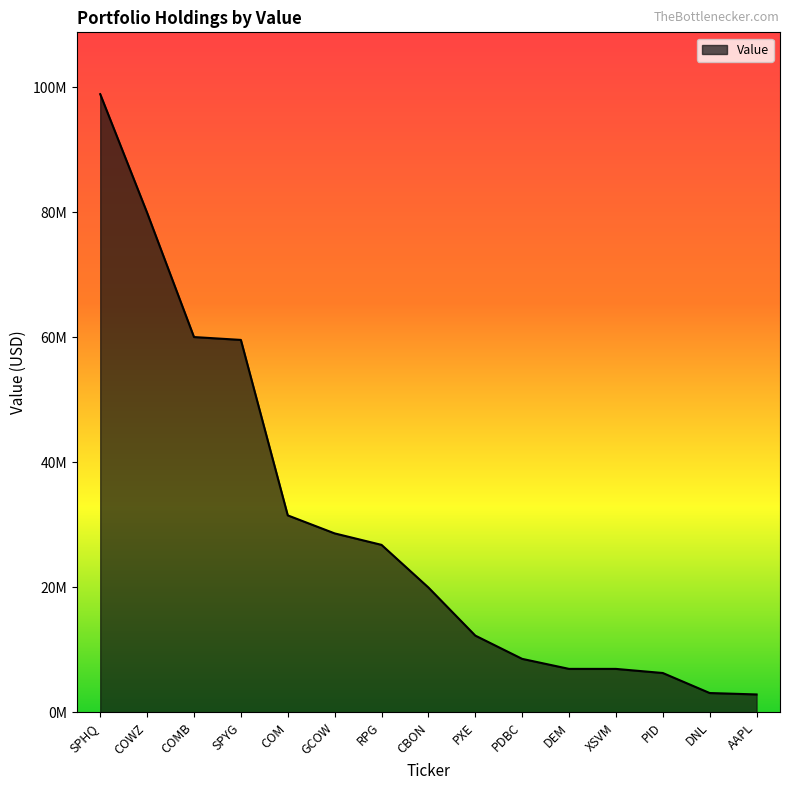

What is the label of the 4th point from the left?

SPYG